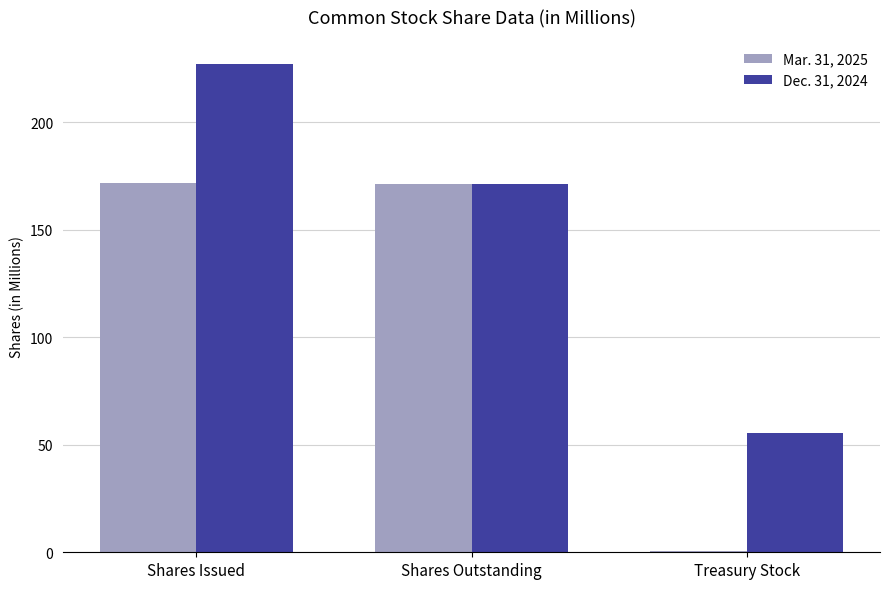

At how many categories does at least one series exceed 135?

2